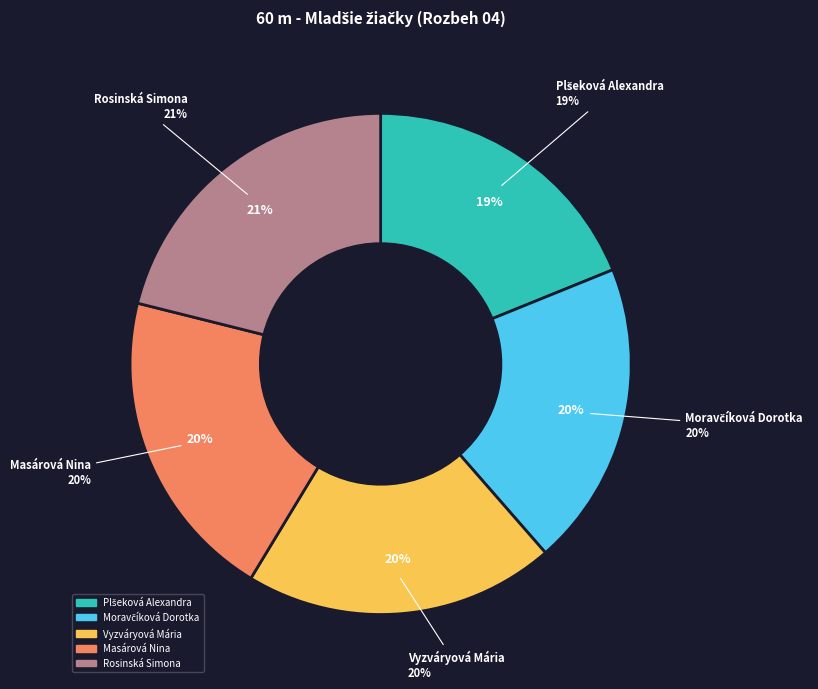

Count the number of slices in the pie.

5